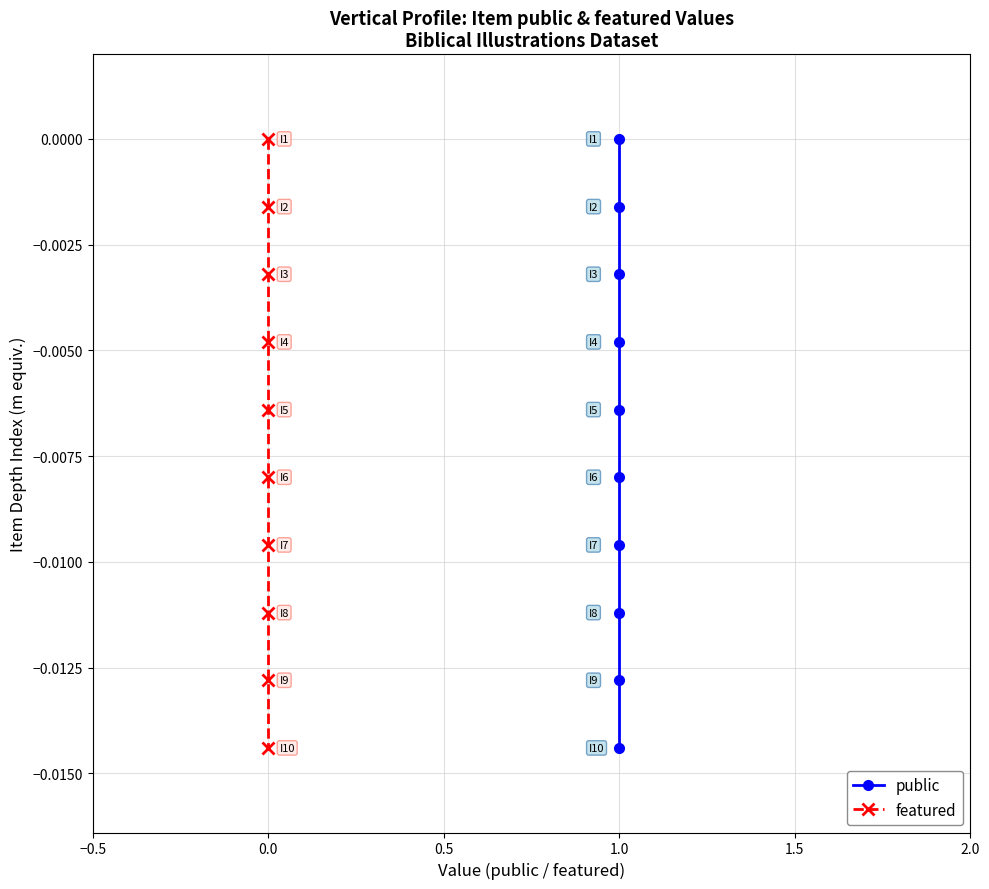

The value of public at 1.0 is -0.0. True or false?

False